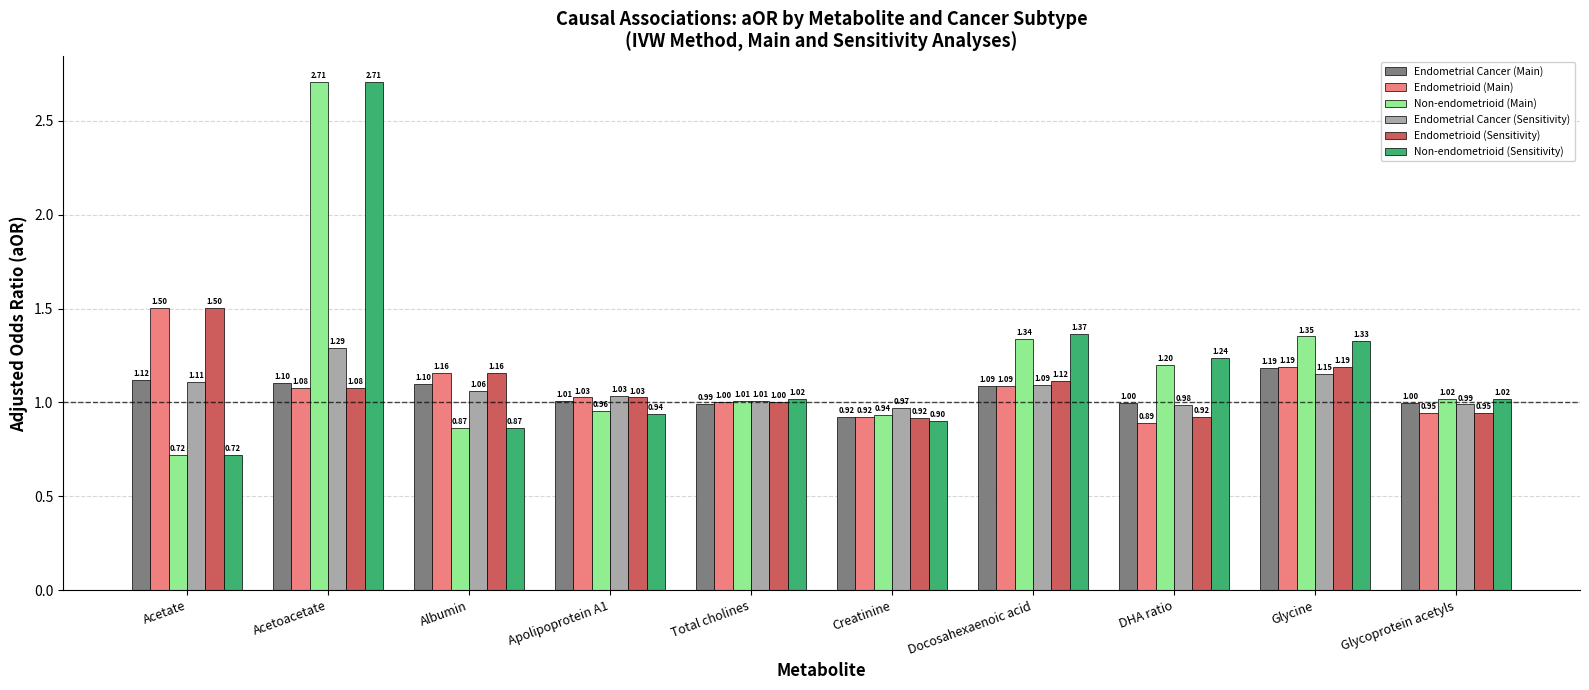

Where does the Endometrial Cancer (Sensitivity) series first go above 1?

Acetate